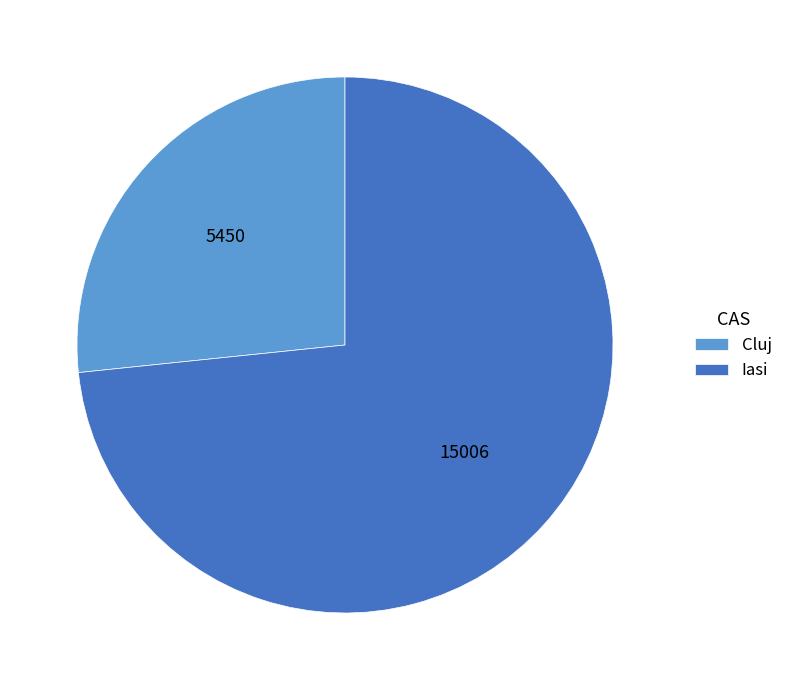

Is it true that Iasi is 64% of the pie?

False